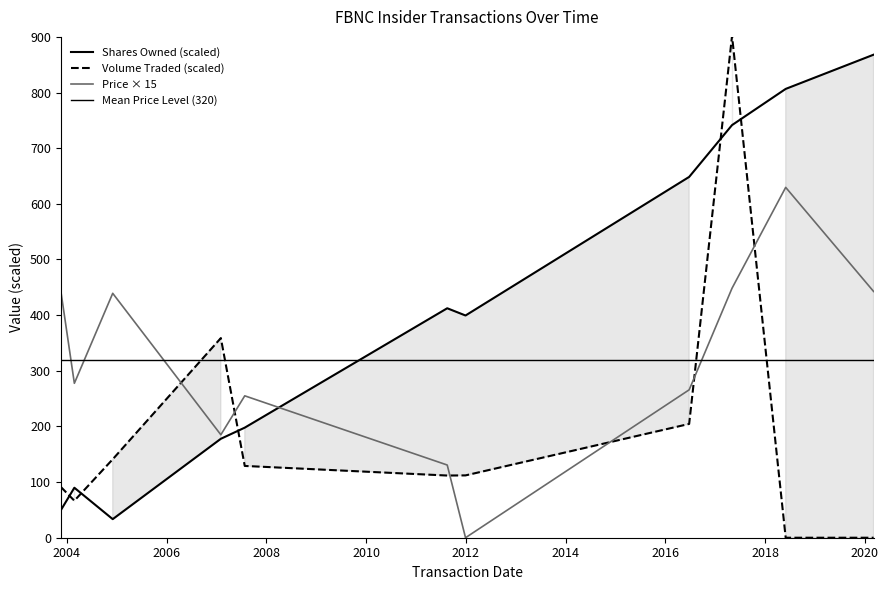

Where does the transactionPricePerShare series first go above 277?

2003-11-18